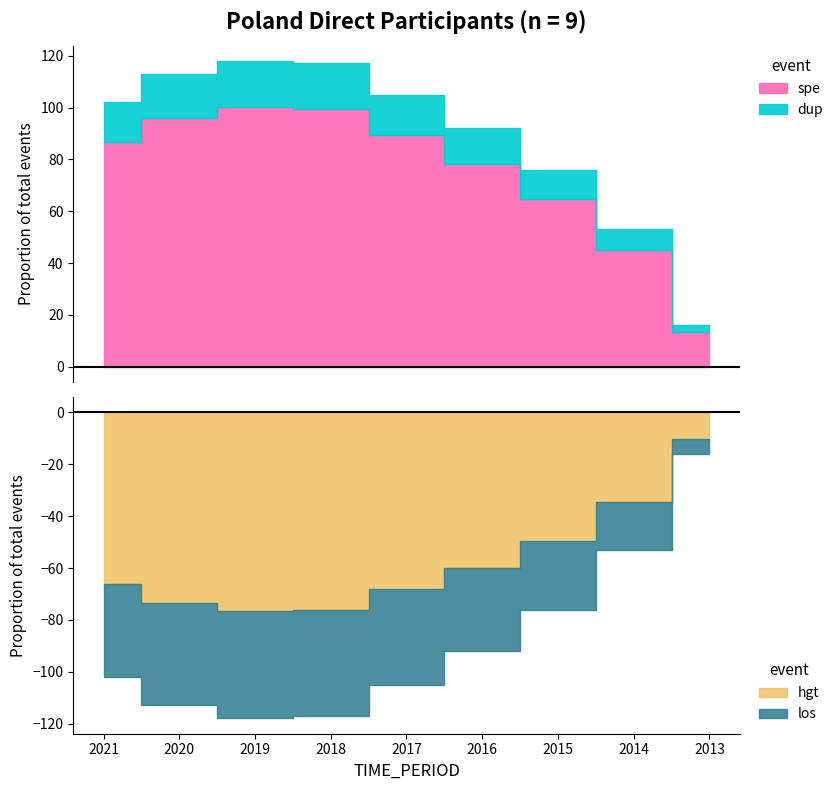

True or false: OBS_VALUE and DECIMALS cross at least once.

False